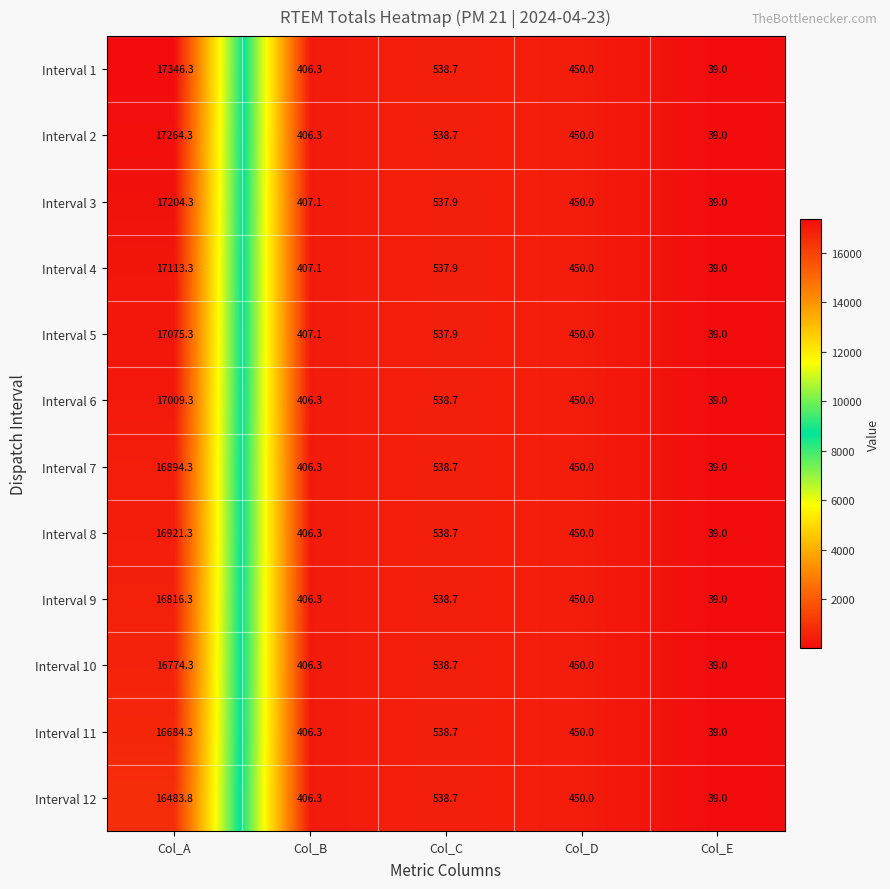

Rank the series by their maximum value, from lowest to highest.

Interval 12, Interval 11, Interval 10, Interval 9, Interval 7, Interval 8, Interval 6, Interval 5, Interval 4, Interval 3, Interval 2, Interval 1